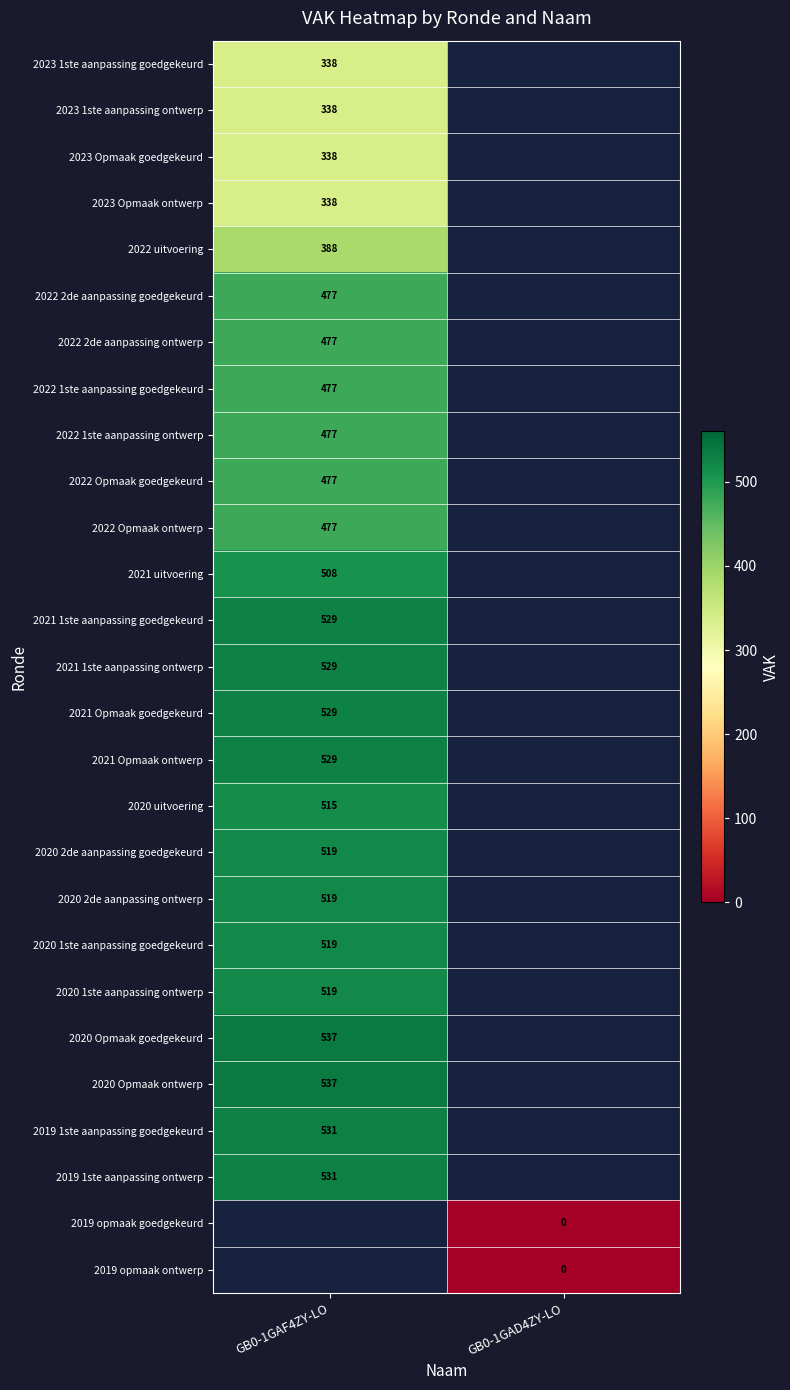

True or false: 2022 Opmaak goedgekeurd has a value of 477 at GB0-1GAF4ZY-LO.

True